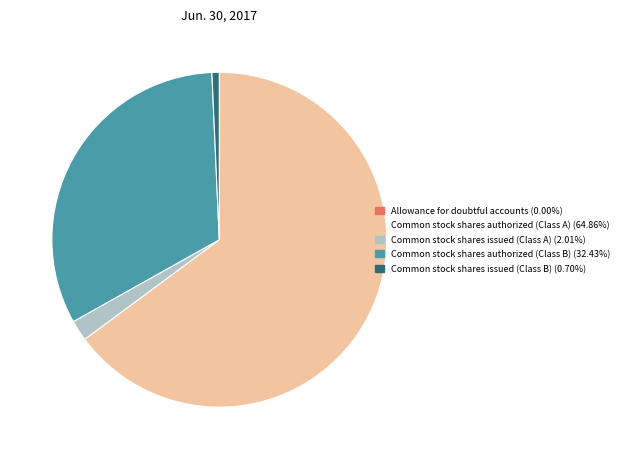

Combined, do Common stock shares authorized (Class A) (64.86%) and Common stock shares authorized (Class B) (32.43%) account for over 50%?

Yes